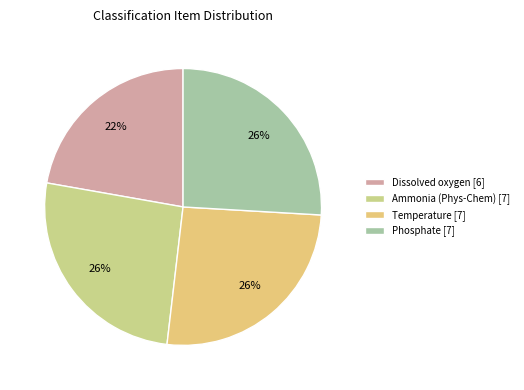

To the nearest percent, what is the difference between the largest and smallest slice percentages?

4%